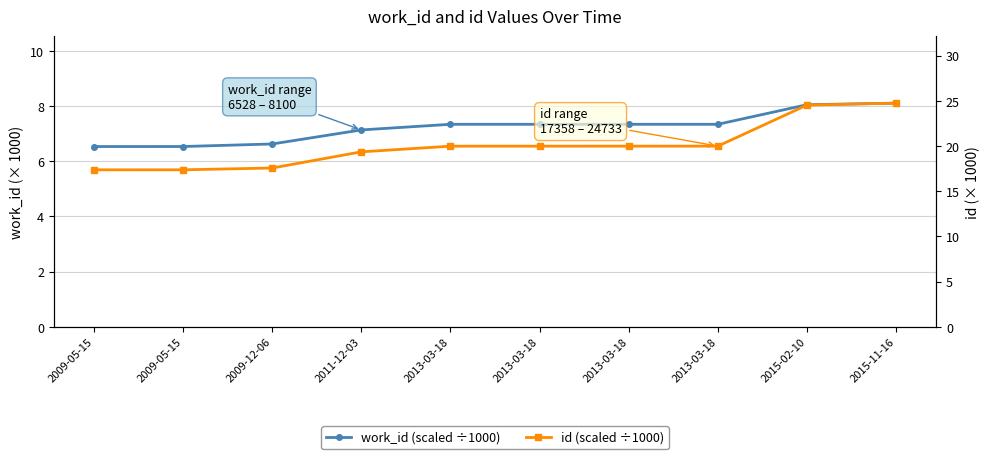

True or false: work_id (scaled ÷1000) has more than 1 points higher than both neighbors.

False